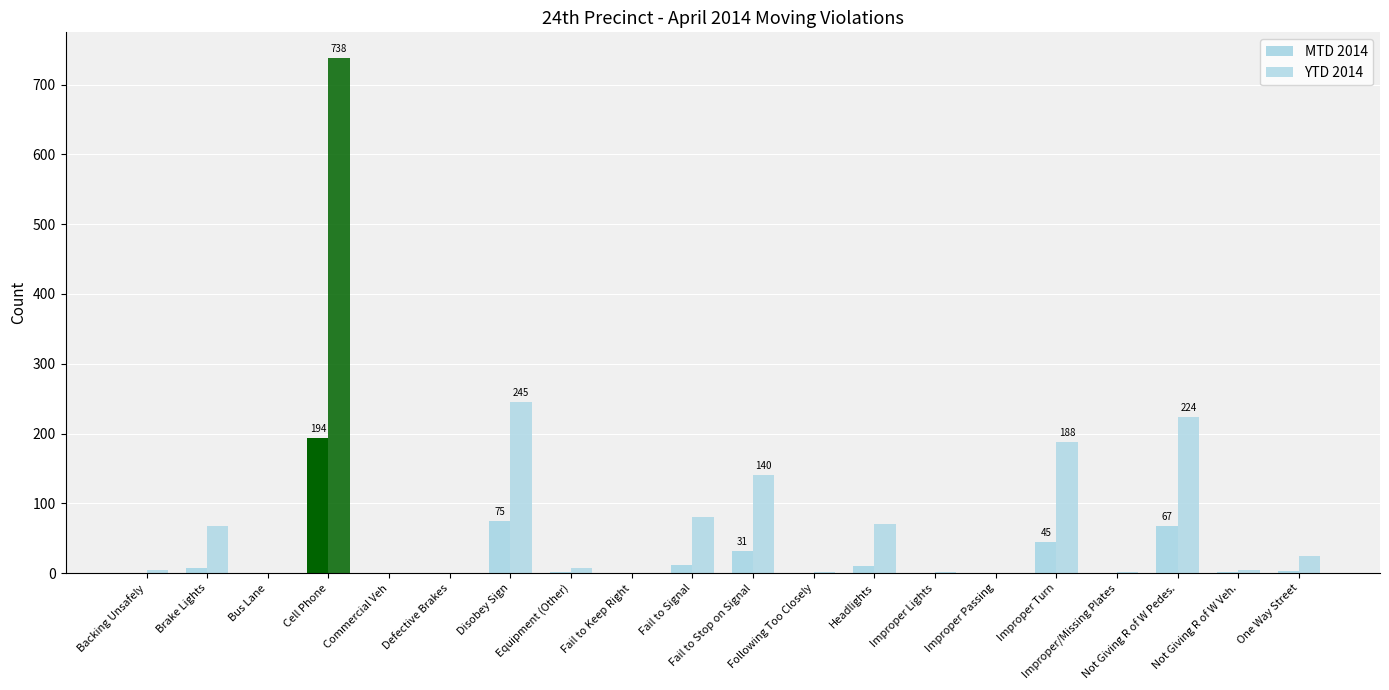

At which label does YTD 2014 reach its minimum?

Bus Lane